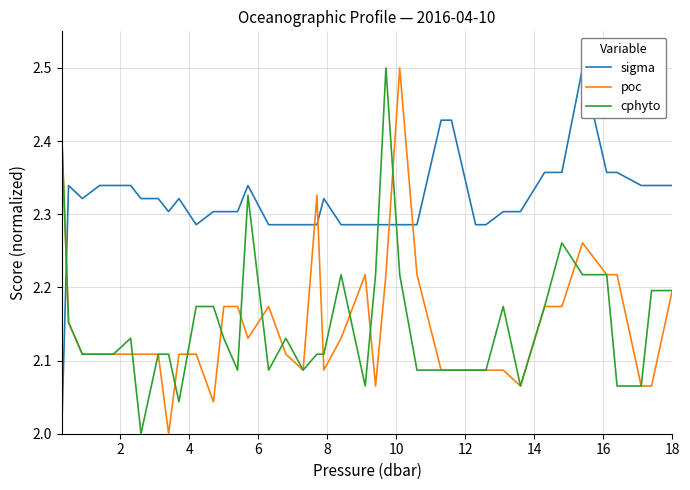

What are all the series names shown in the legend?

sigma, poc, cphyto